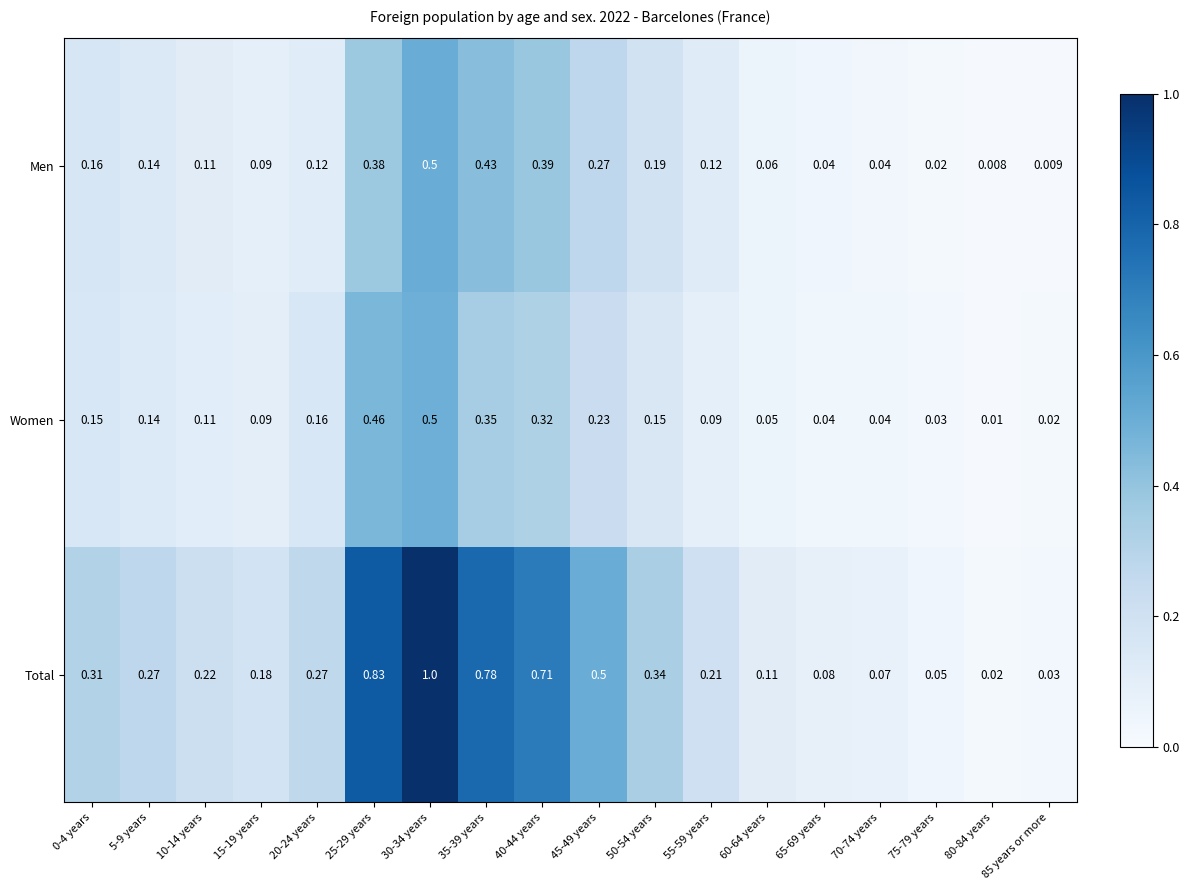

Is the value of Women at 5-9 years greater than the value of Total at 30-34 years?

No